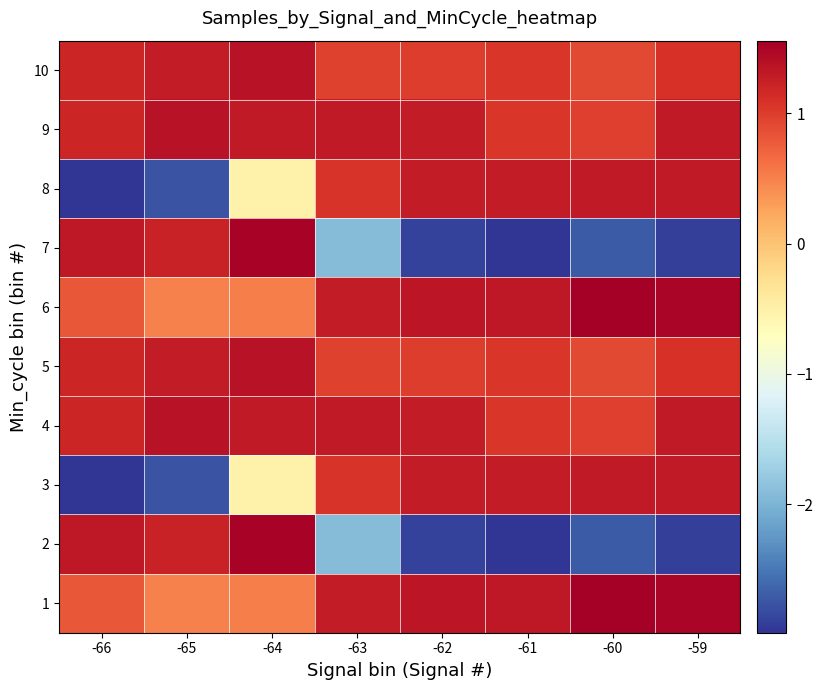

Reading right to left, transcribe all the data shown in this chart.

1: -59=1.5	-60=1.6	-61=1.3	-62=1.3	-63=1.3	-64=0.5	-65=0.5	-66=0.8
2: -59=-2.9	-60=-2.7	-61=-3.0	-62=-2.9	-63=-1.9	-64=1.5	-65=1.2	-66=1.3
3: -59=1.3	-60=1.3	-61=1.3	-62=1.3	-63=1.1	-64=-0.5	-65=-2.8	-66=-3.0
4: -59=1.3	-60=1.0	-61=1.0	-62=1.3	-63=1.3	-64=1.3	-65=1.4	-66=1.2
5: -59=1.1	-60=0.9	-61=1.0	-62=1.0	-63=1.0	-64=1.4	-65=1.3	-66=1.2
6: -59=1.5	-60=1.6	-61=1.3	-62=1.3	-63=1.3	-64=0.5	-65=0.5	-66=0.8
7: -59=-2.9	-60=-2.7	-61=-3.0	-62=-2.9	-63=-1.9	-64=1.5	-65=1.2	-66=1.3
8: -59=1.3	-60=1.3	-61=1.3	-62=1.3	-63=1.1	-64=-0.5	-65=-2.8	-66=-3.0
9: -59=1.3	-60=1.0	-61=1.0	-62=1.3	-63=1.3	-64=1.3	-65=1.4	-66=1.2
10: -59=1.1	-60=0.9	-61=1.0	-62=1.0	-63=1.0	-64=1.4	-65=1.3	-66=1.2